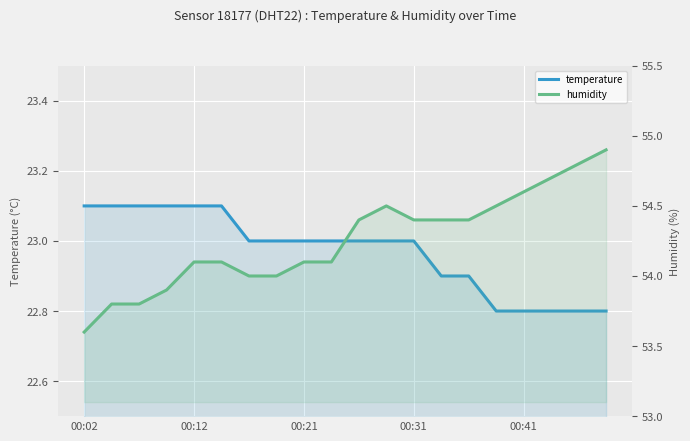

Which series has the largest total across all categories?

humidity